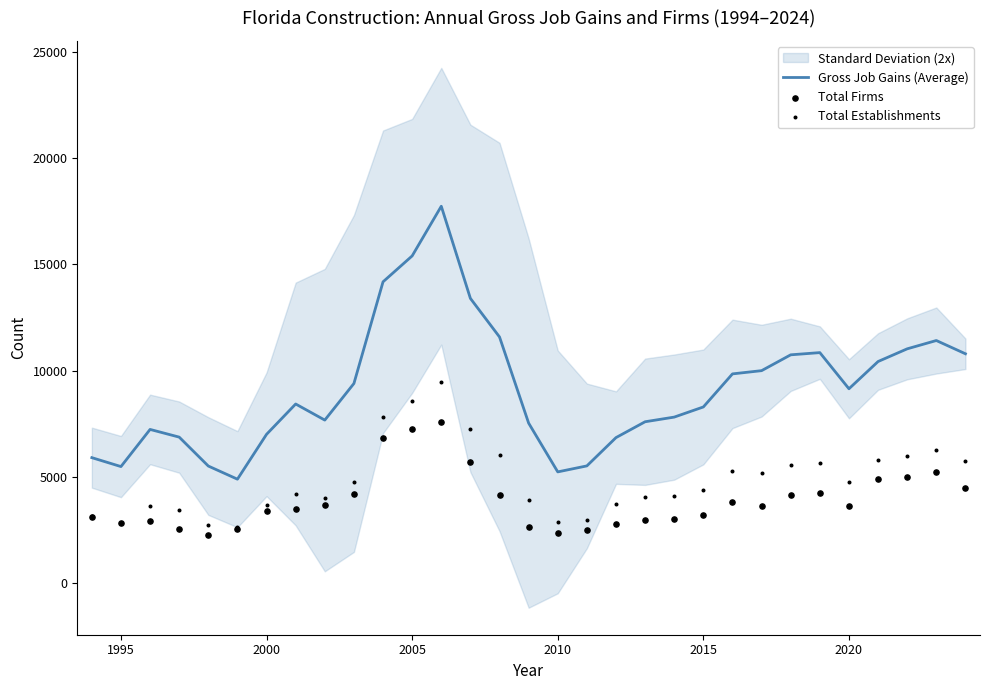

At how many categories does at least one series exceed 6667?

25